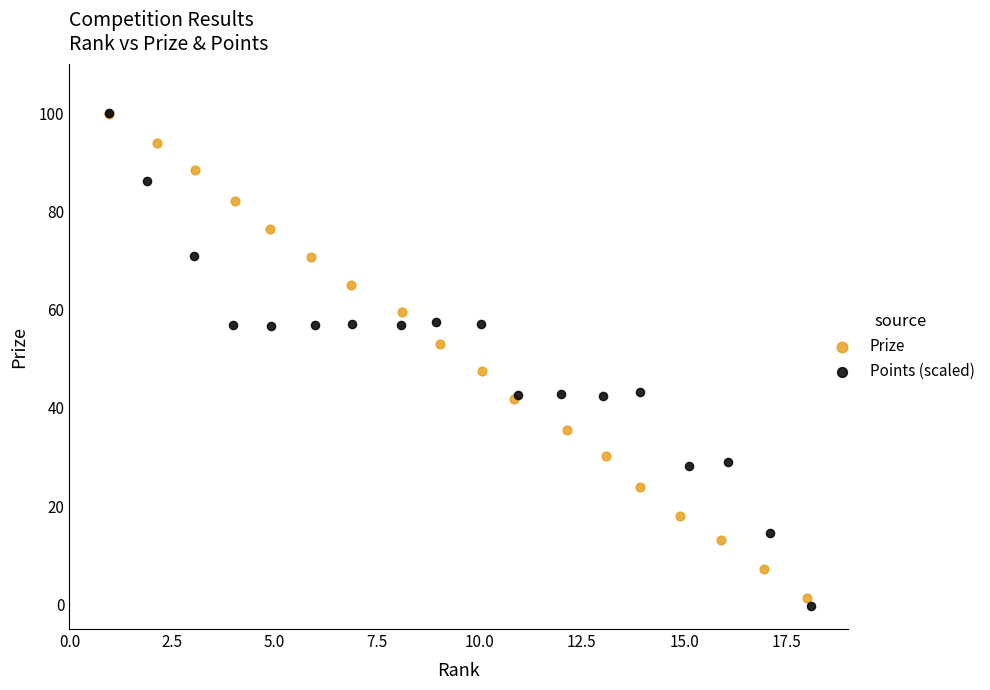

Which series has the widest spread of Y values?

Points (scaled)